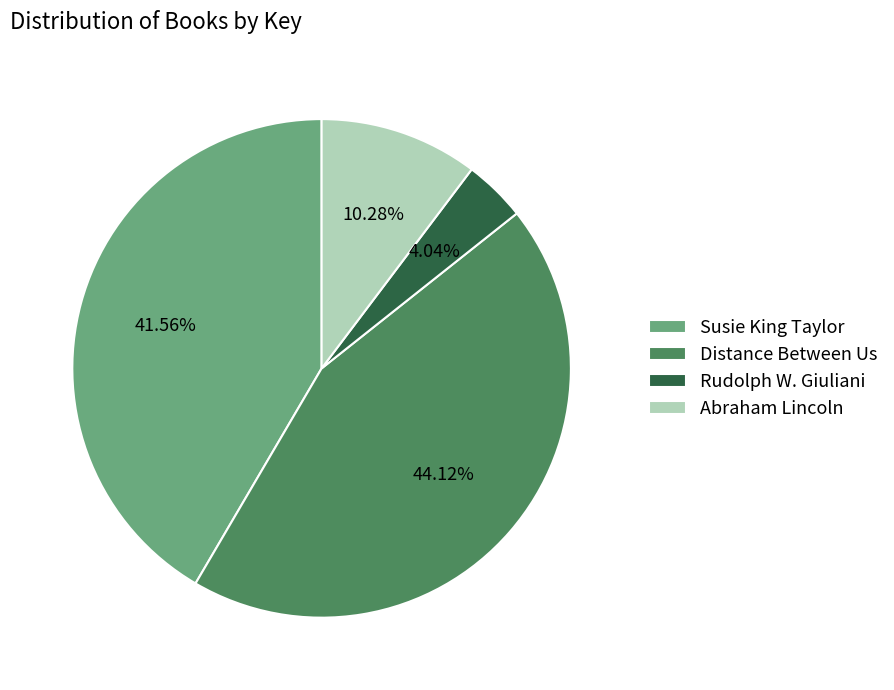

How many slices are in this pie chart?

4